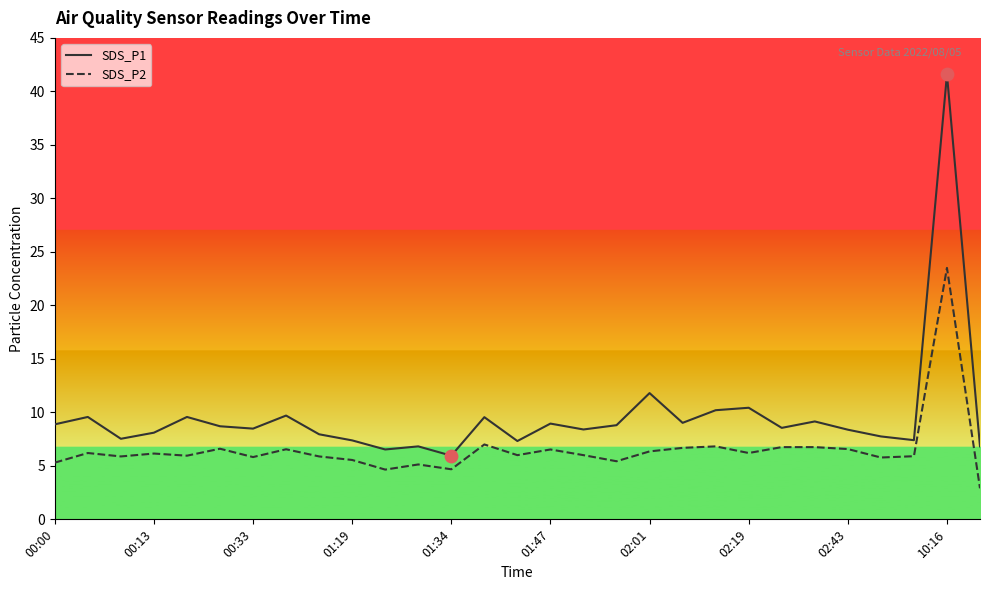

Which series has the widest spread of values?

SDS_P1